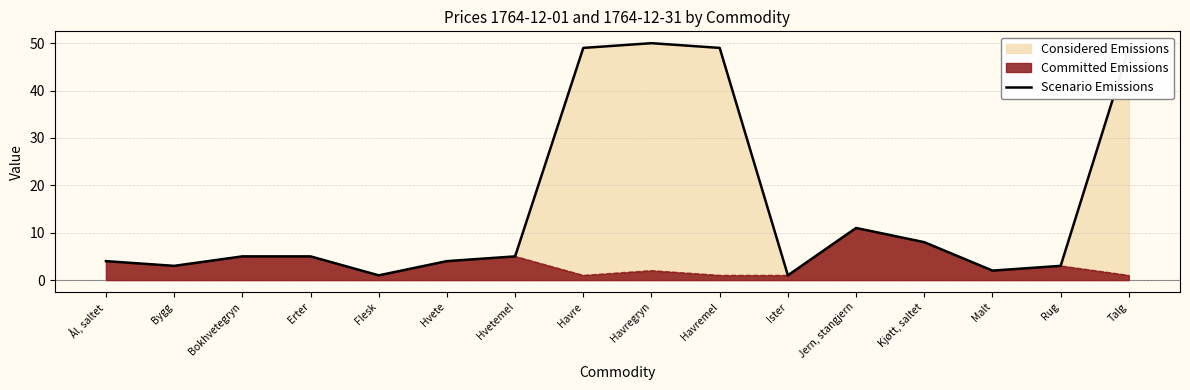

What is the difference between the second highest and second lowest values?

48